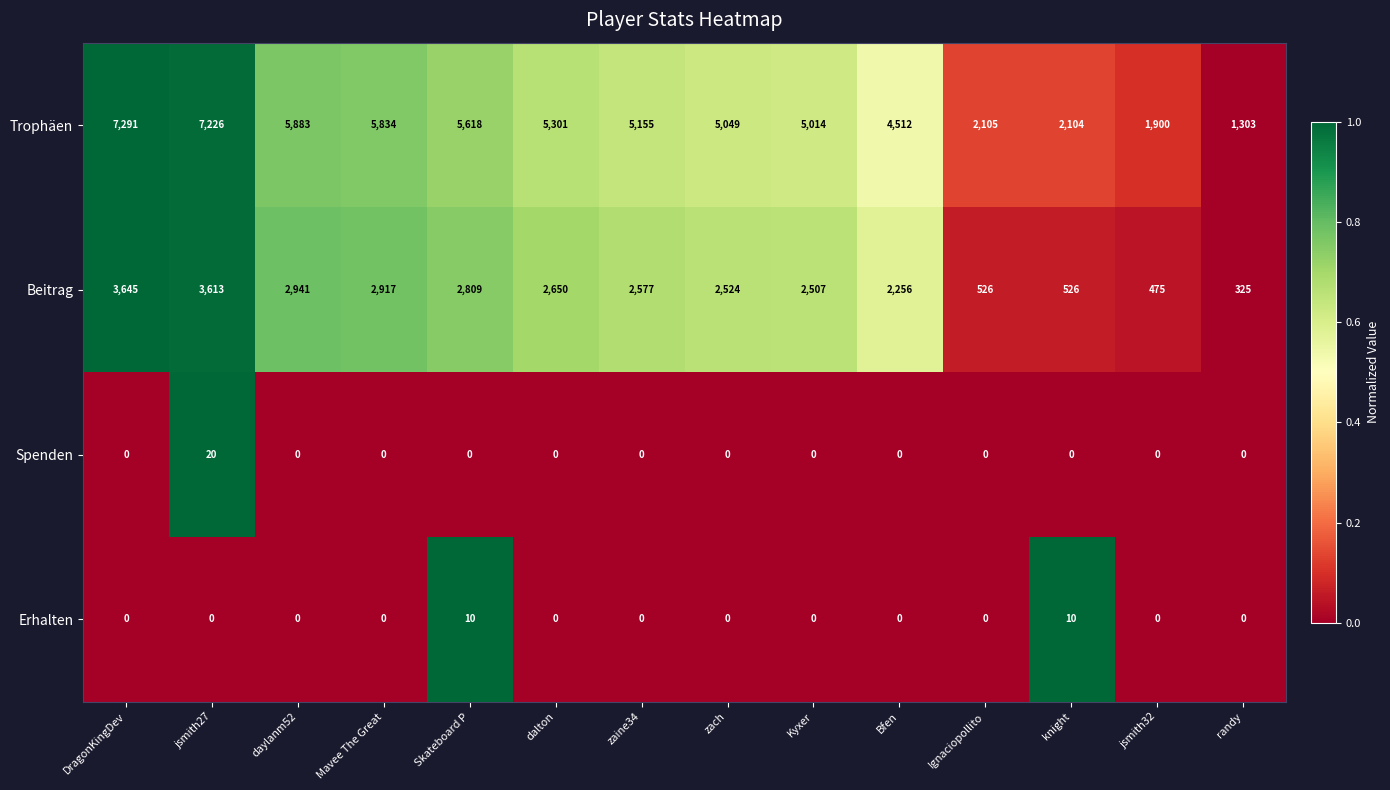

Which series has the largest total across all categories?

Trophäen